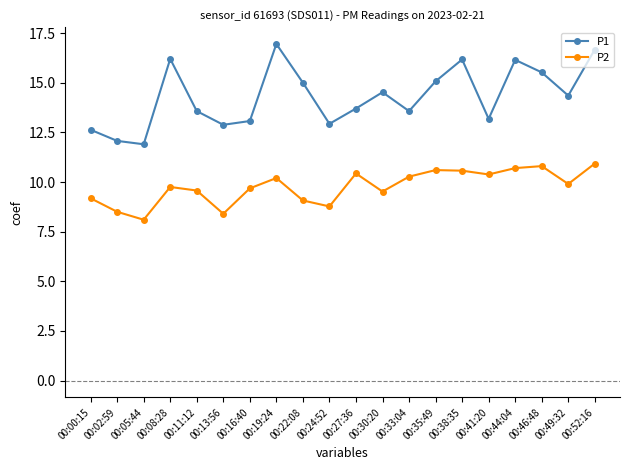

What is the label of the 7th point from the right?

00:35:49